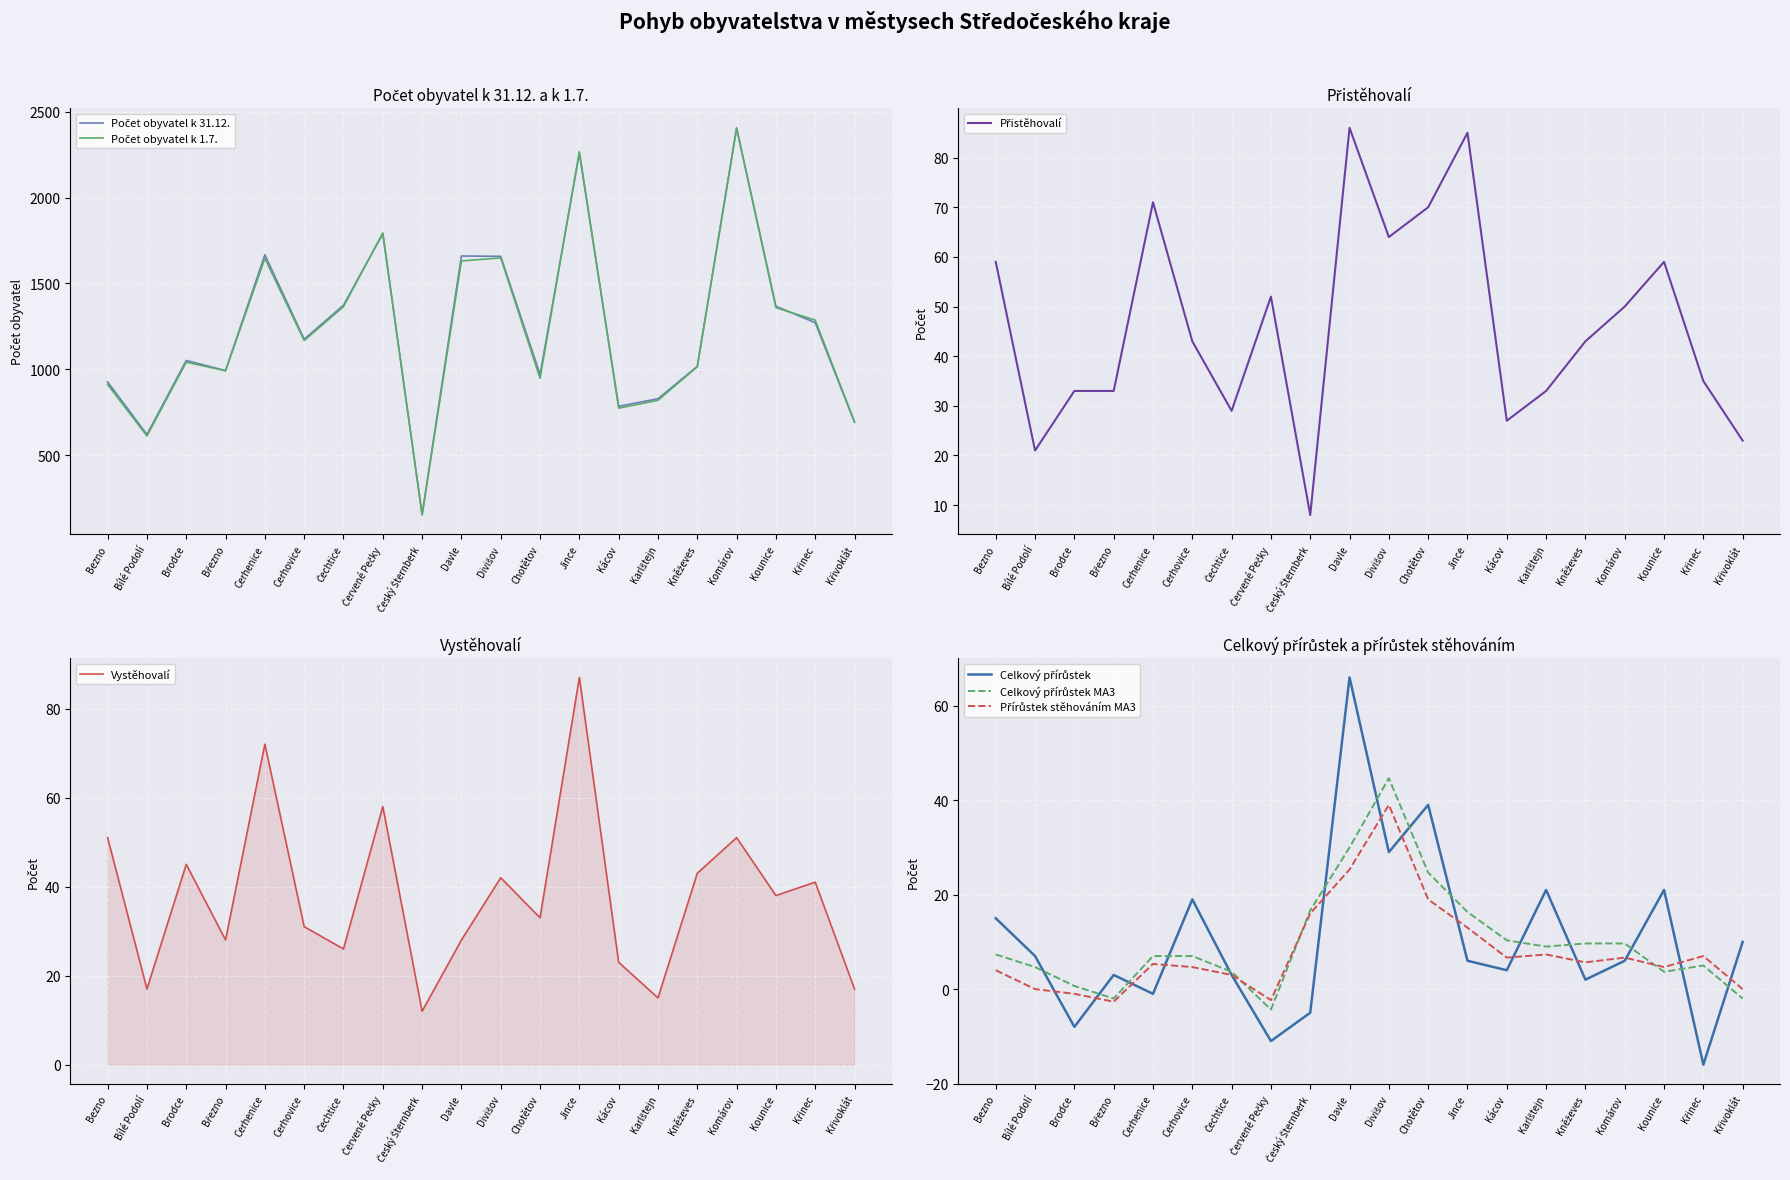

Which series has the largest range (max minus min)?

Počet obyvatel k 31.12.